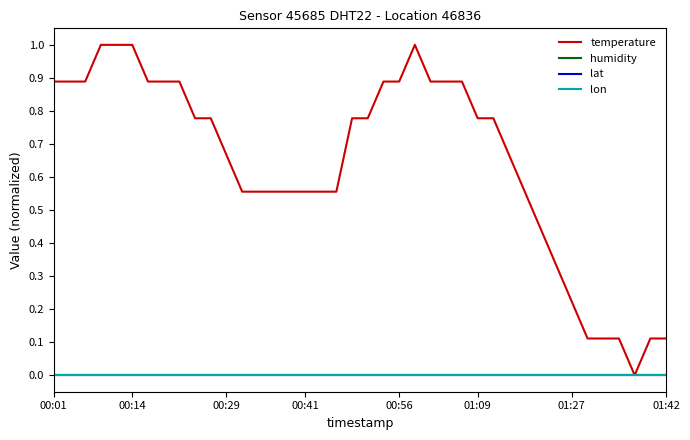

Does the chart have visible grid lines?

No